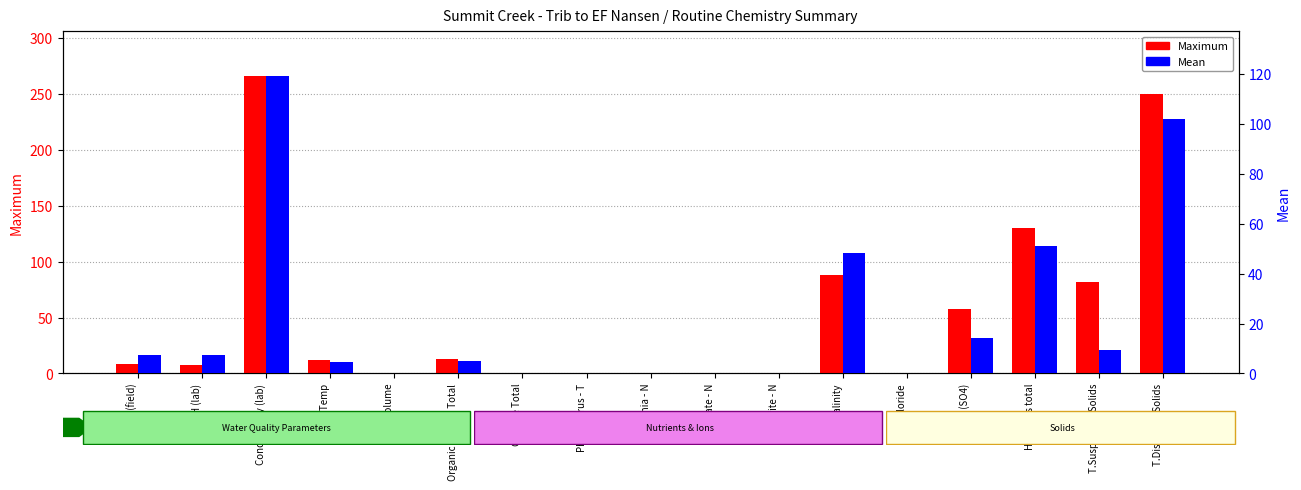

What are all the series names shown in the legend?

Maximum, Mean